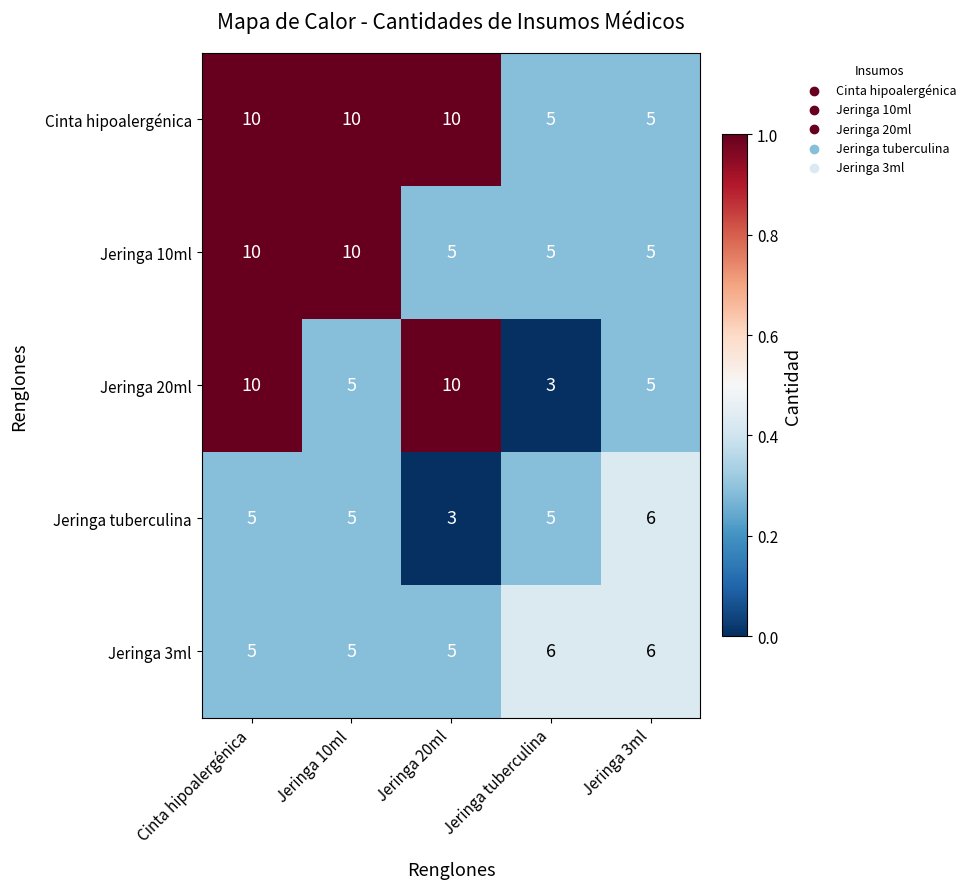

What is the approximate value of Cinta hipoalergénica at Cinta hipoalergénica?

10